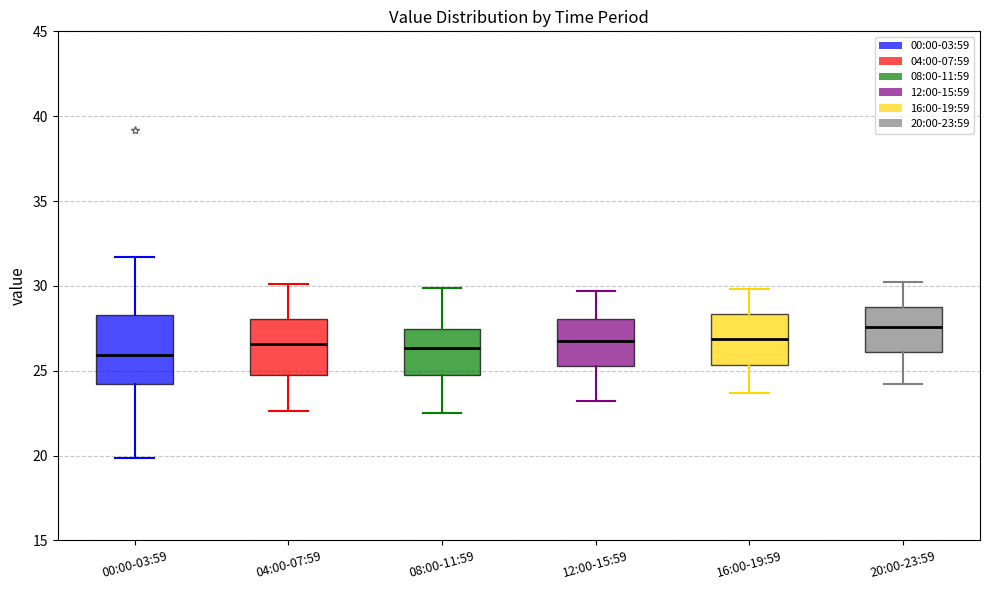

Which box is the tallest, from its lower edge to its upper edge?

00:00-03:59